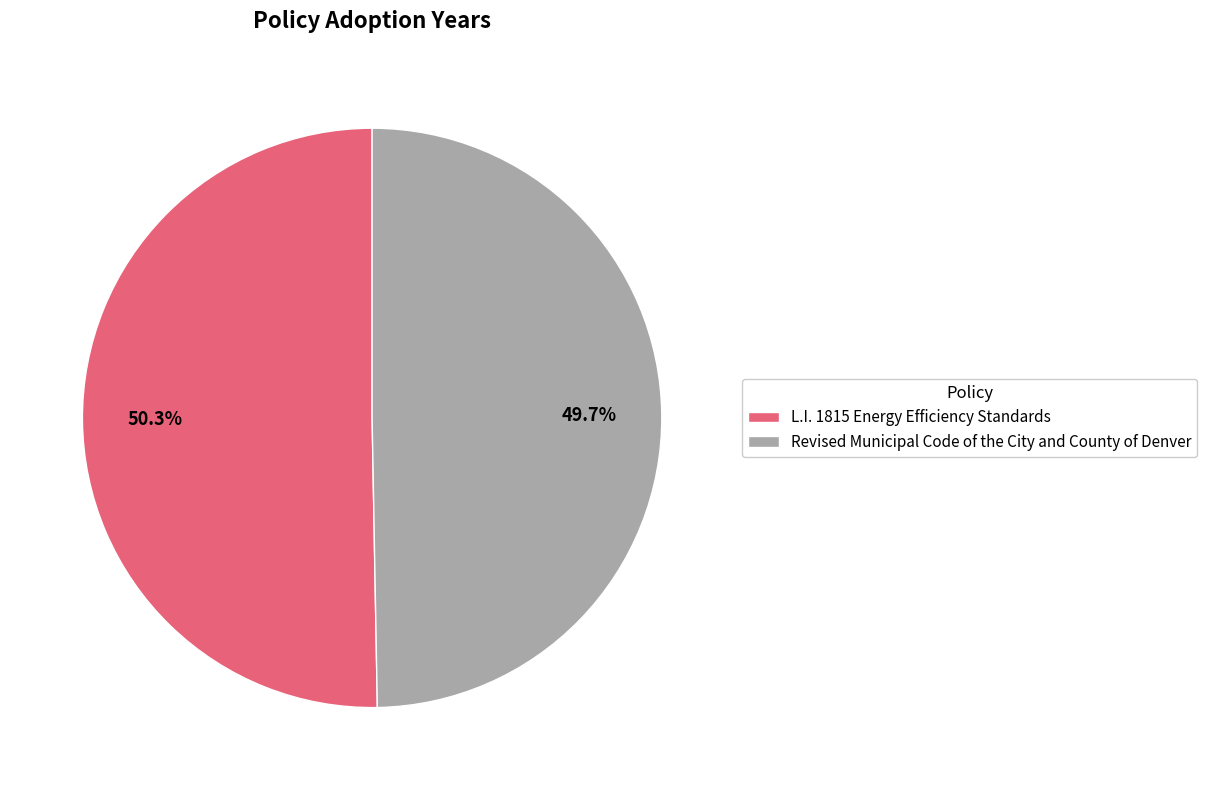

Approximately how many times larger is the value at L.I. 1815 Energy Efficiency Standards compared to Revised Municipal Code of the City and County of Denver?

1.0